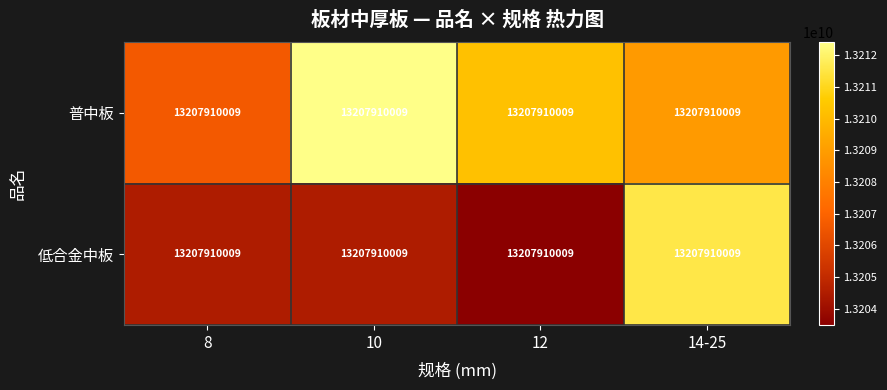

The 低合金中板 series shows 6002704943.2 at 12. True or false?

False